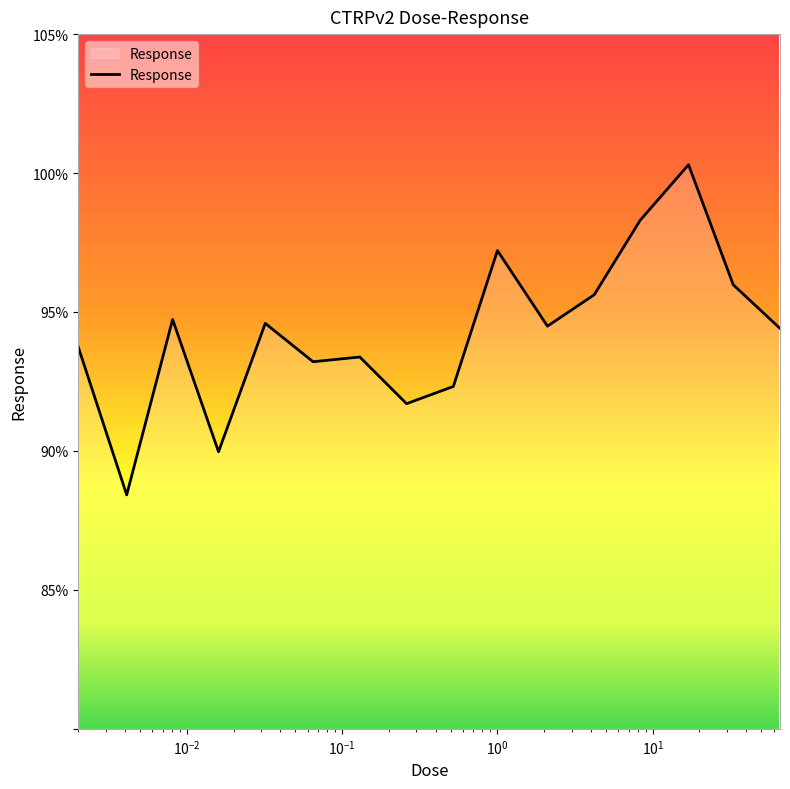

What is the greatest value displayed?

100.3